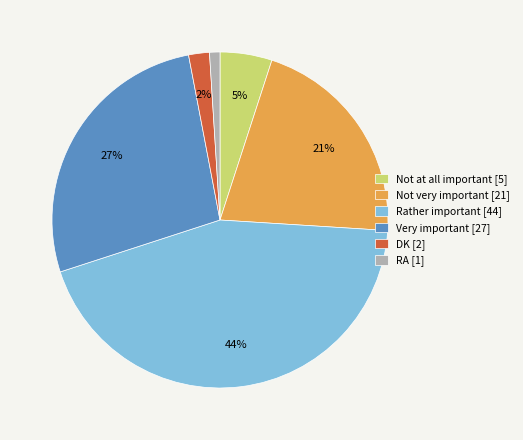

Count the number of slices in the pie.

6